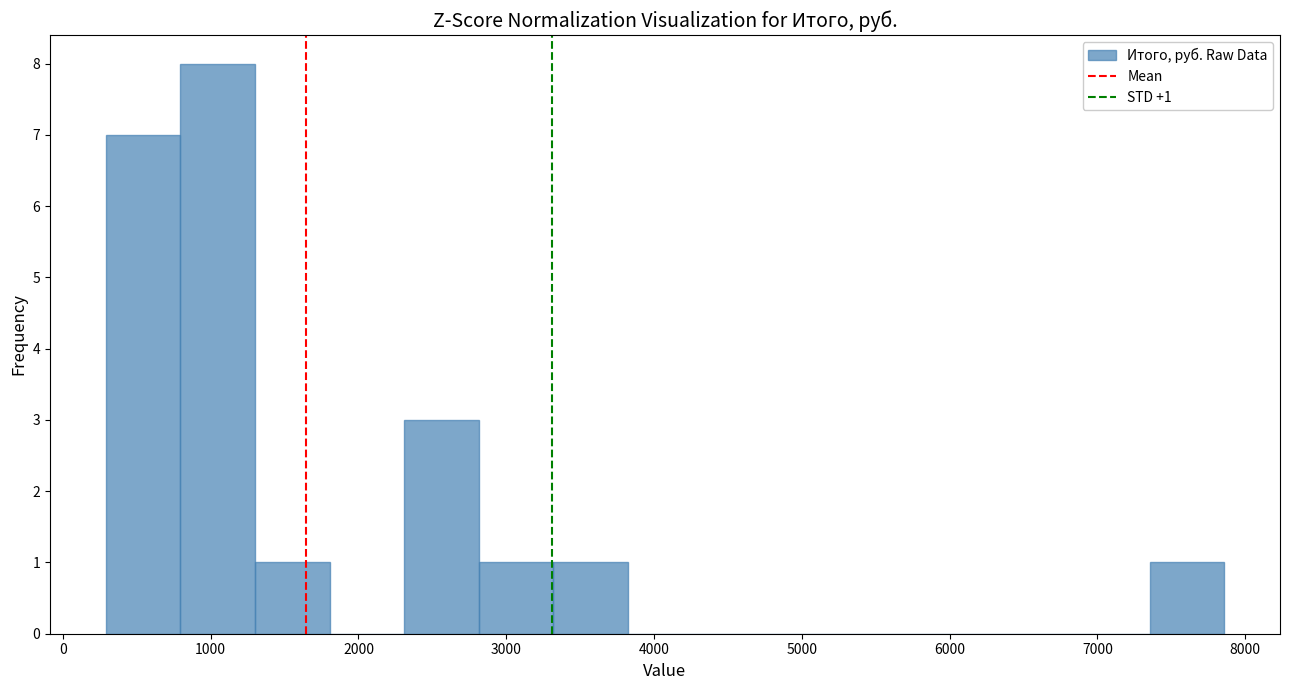

Over which range of the x-axis is the bar tallest?

800 to 1300